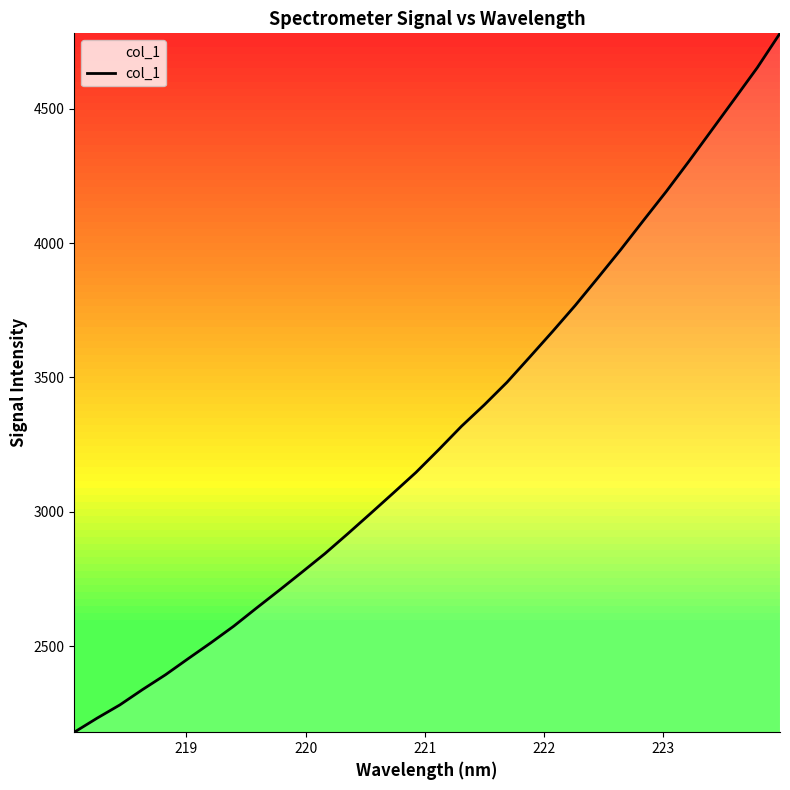

What is the difference between the maximum and second lowest values?

2547.9